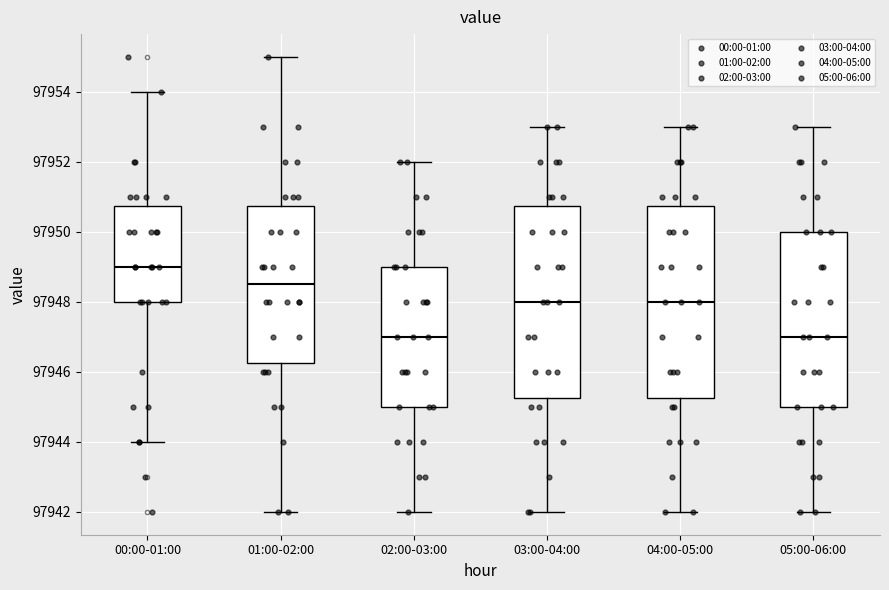

Which box has the highest median line?

00:00-01:00